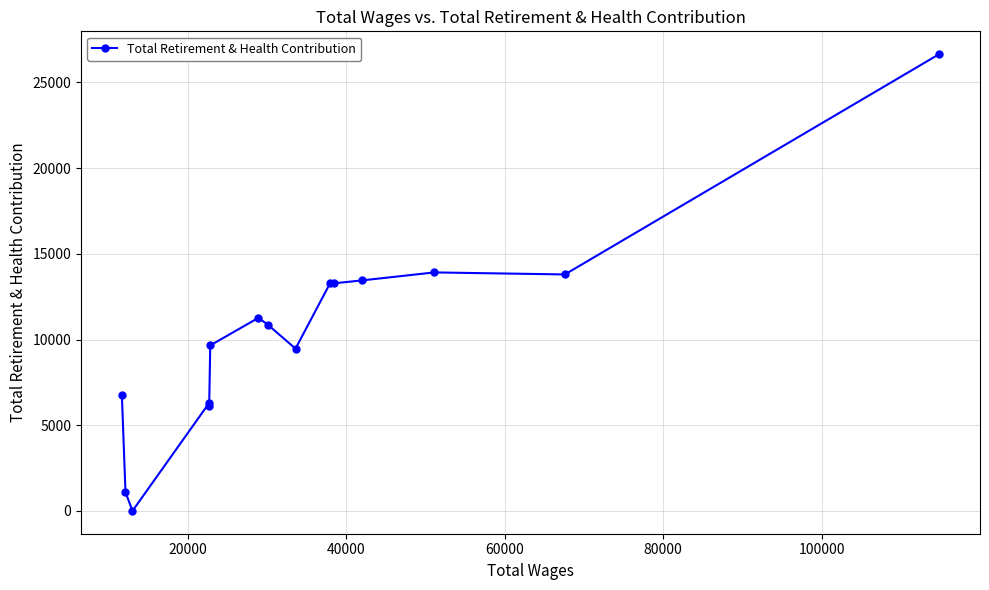

How many positive values are there?

14